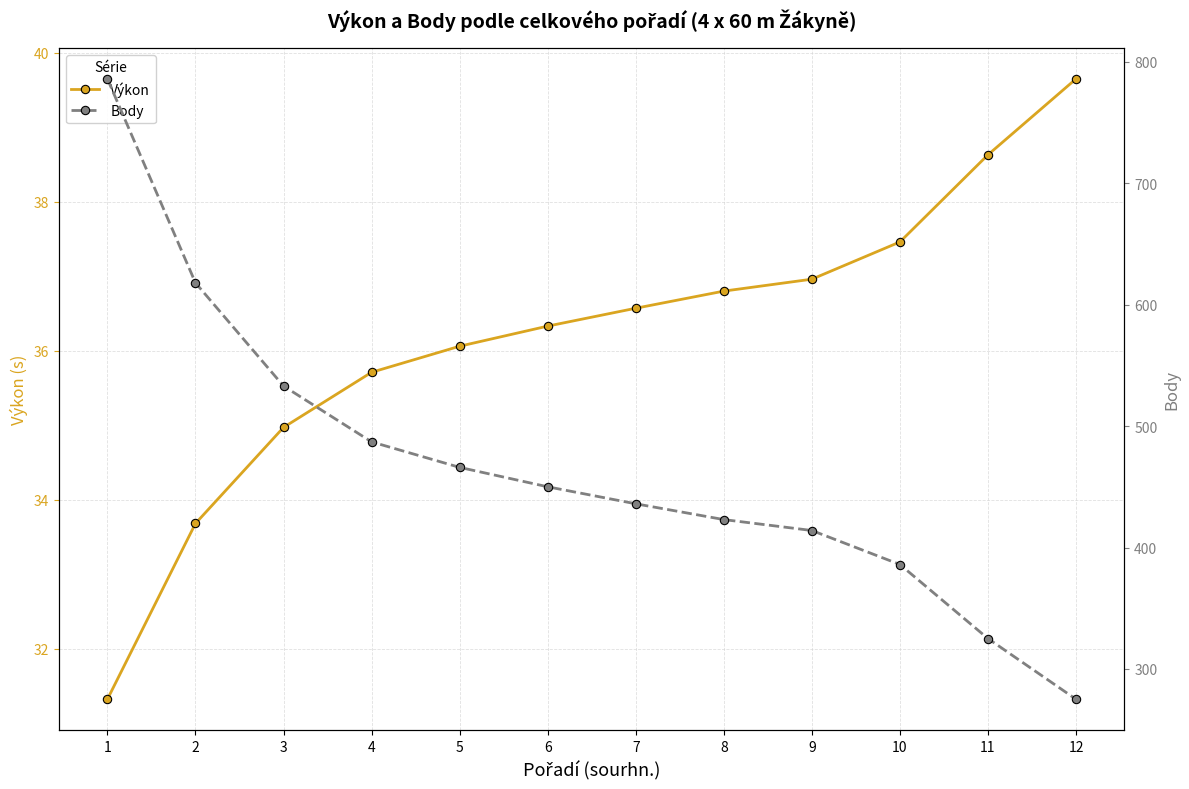

List the series in order of their peak value, lowest first.

Výkon, Body